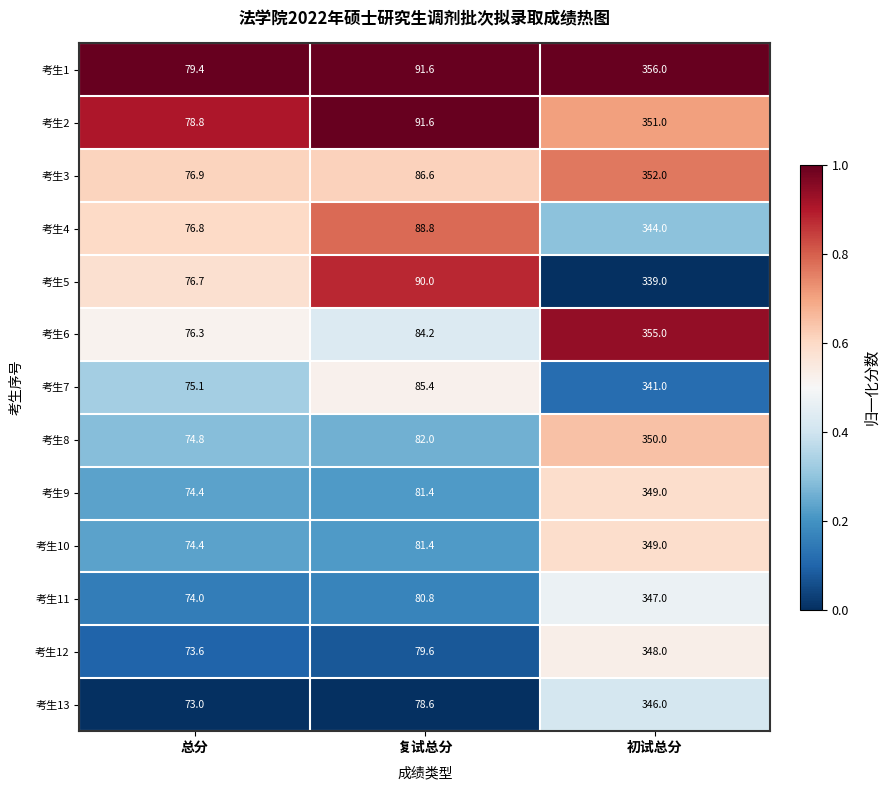

Count the number of data series in this chart.

13